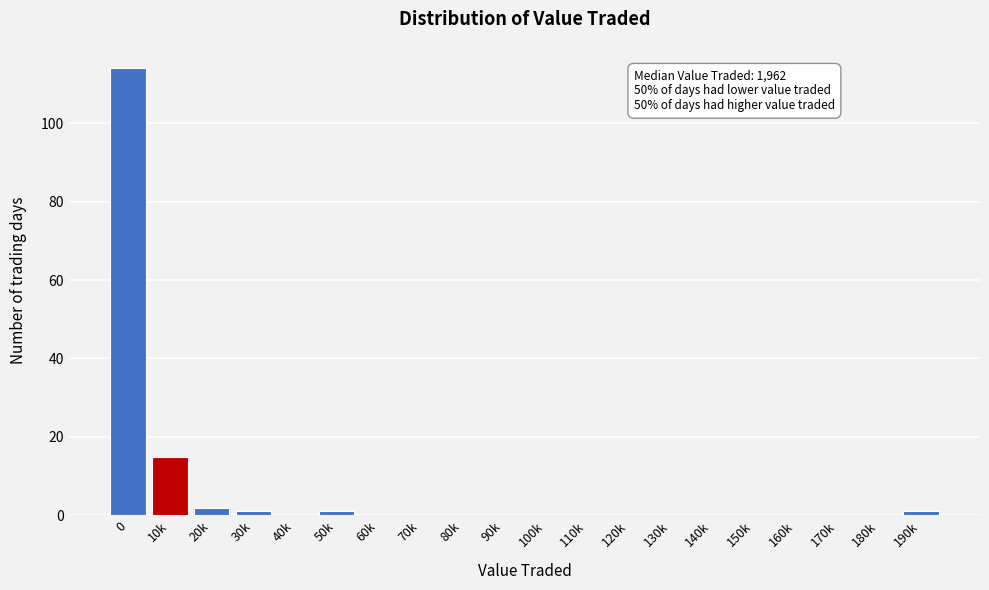

Reading left to right, extract all data points from this chart.

0=114	10k=15	20k=2	30k=1	40k=0	50k=1	60k=0	70k=0	80k=0	90k=0	100k=0	110k=0	120k=0	130k=0	140k=0	150k=0	160k=0	170k=0	180k=0	190k=1